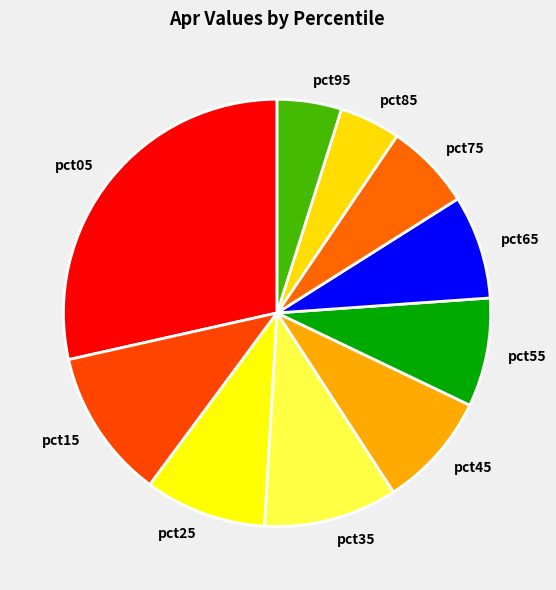

Between pct55 and pct05, which is larger?

pct05